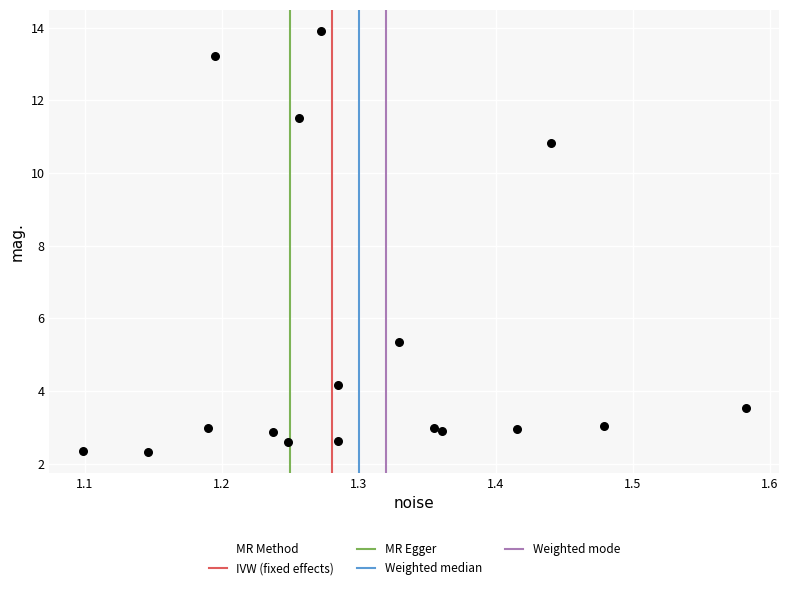

What is the range of Y values (max minus min)?

11.6